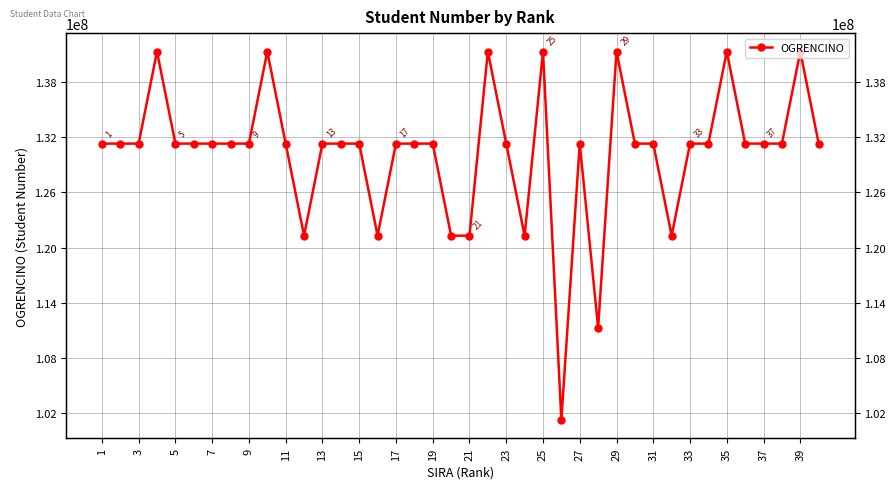

Reading left to right, list all the values displayed in this chart.

131301026	131301029	131301041	141301060	131301034	131301080	131301077	131301042	131301016	141301051	131301068	121301045	131301058	131301072	131301004	121301048	131301023	131301043	131301067	121301043	121301080	141301005	131301048	121301063	141301013	101301054	131301019	111301017	141301032	131301025	131301070	121301026	131301005	131301030	141301072	131301045	131301024	131301053	141301029	131301015